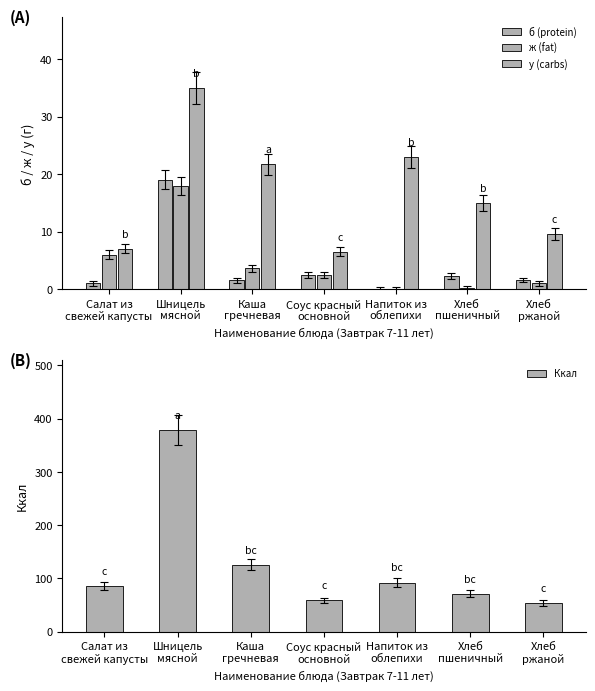

Is it true that б (protein) equals 2.3 at Хлеб
пшеничный?

True